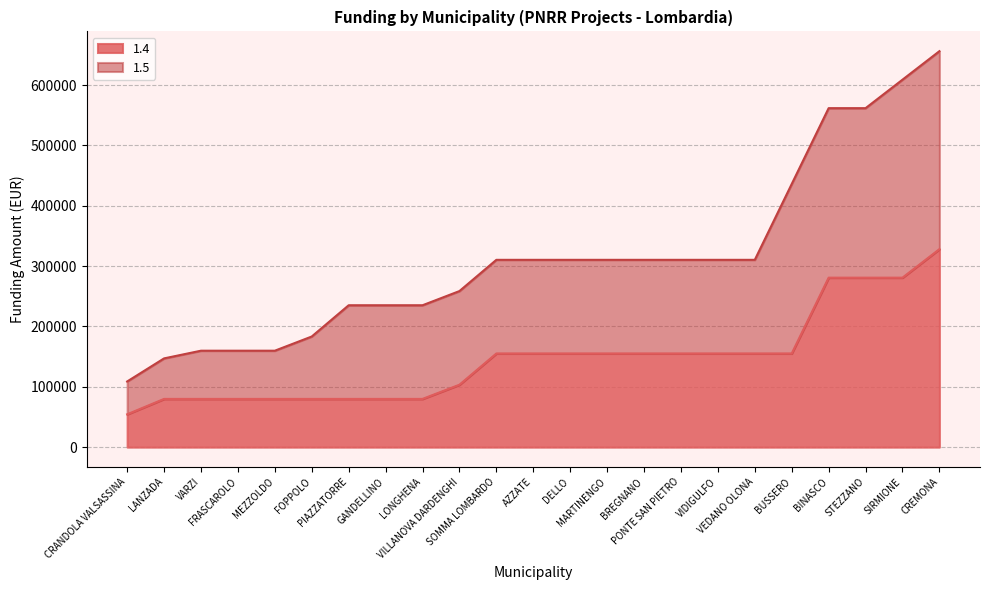

What is the approximate value at MEZZOLDO?

79922